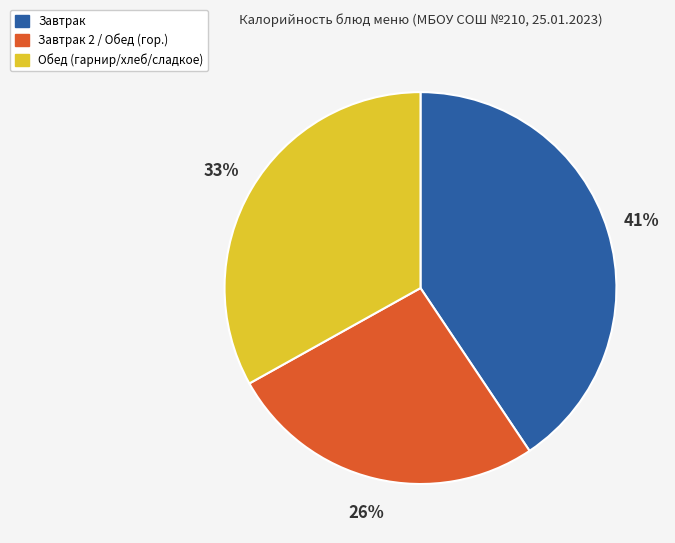

To the nearest percent, what is the average slice percentage?

33%